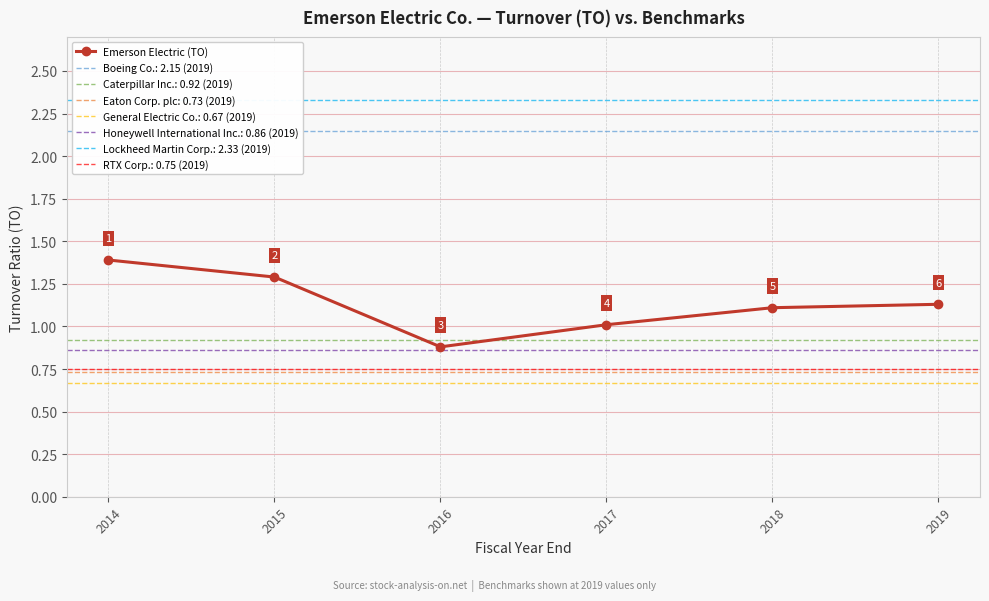

What is the minimum value shown in the chart?

0.9